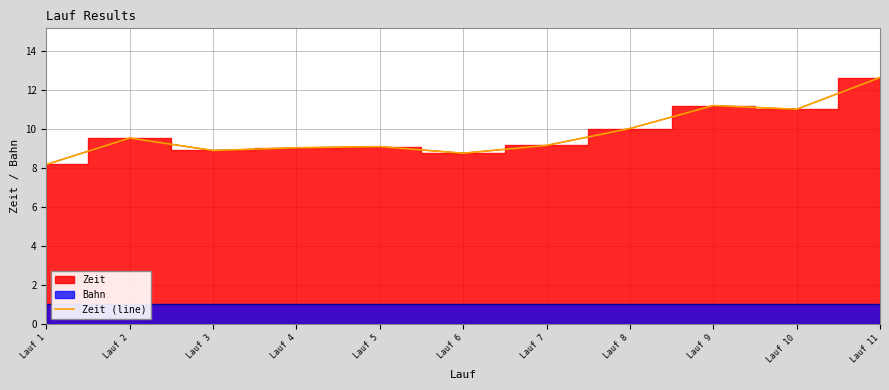

Read the value at Lauf 6.

8.8